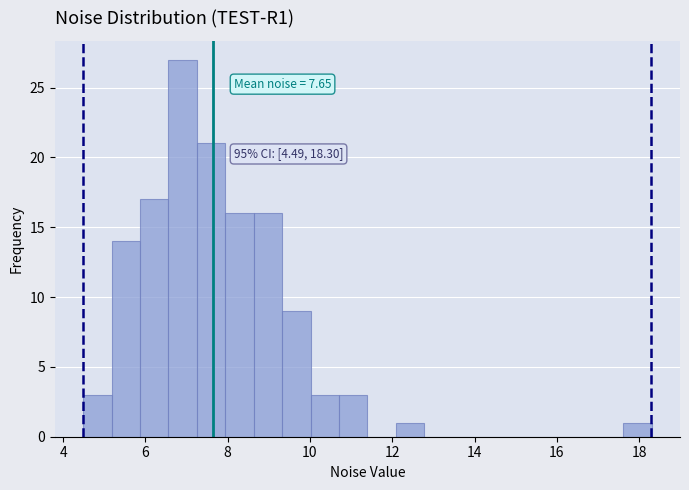

Around what value on the x-axis is the tallest bar? Give the approximate position of its centre, as read against the axis.

7.0